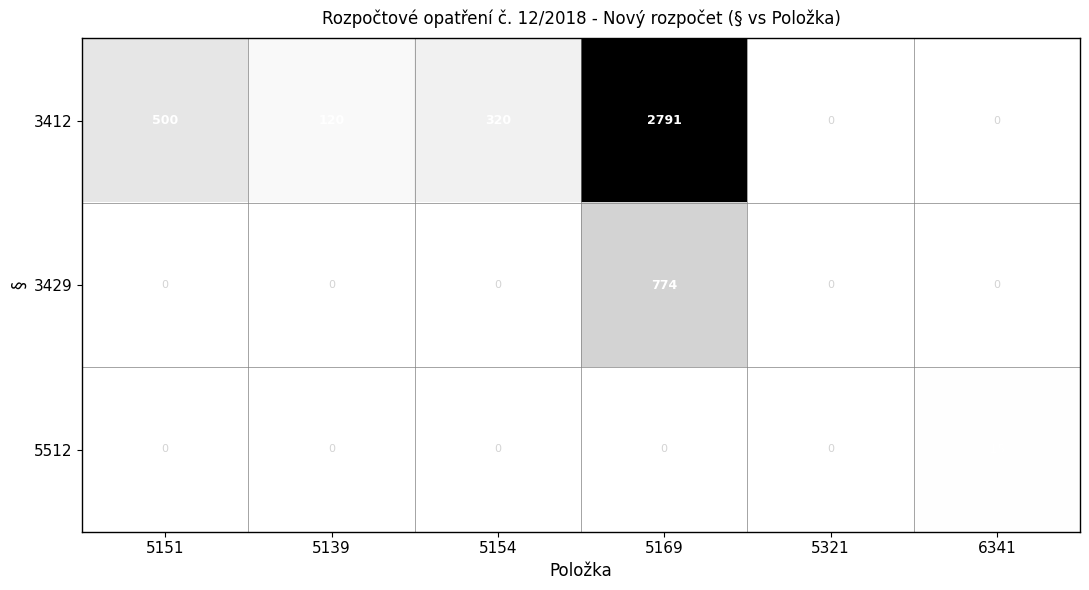

Is it true that 3412 equals 143 at 5151?

False